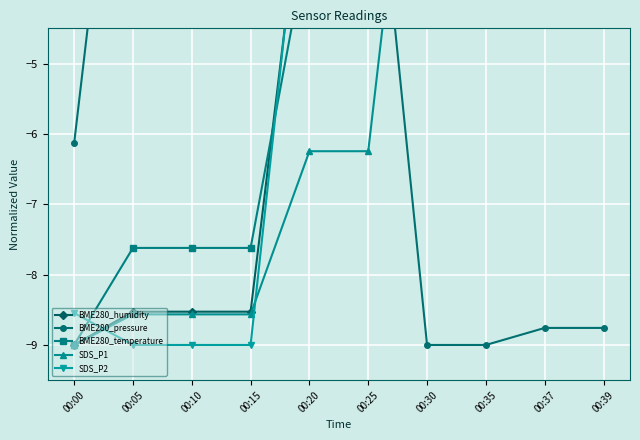

How many distinct data groups are displayed?

5